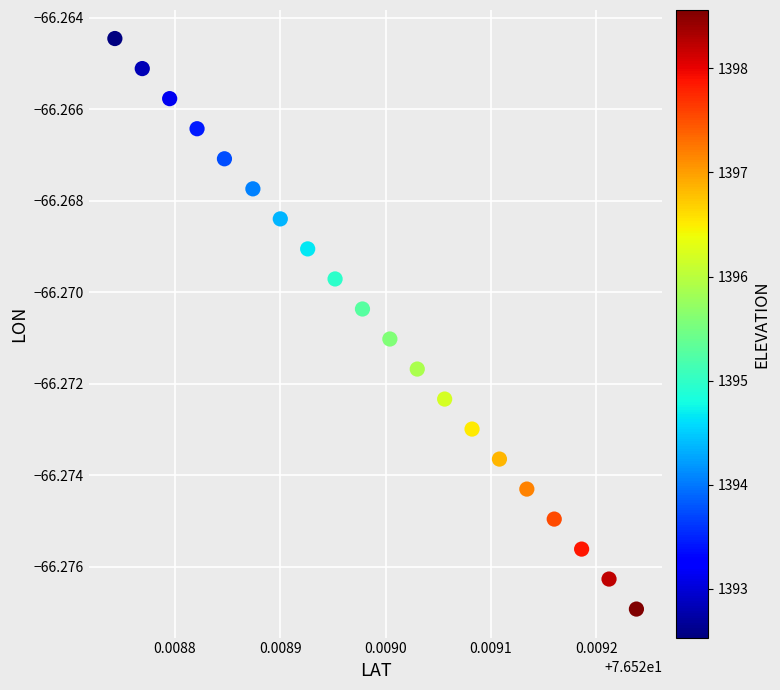

How many points are shown in the scatter plot?

20